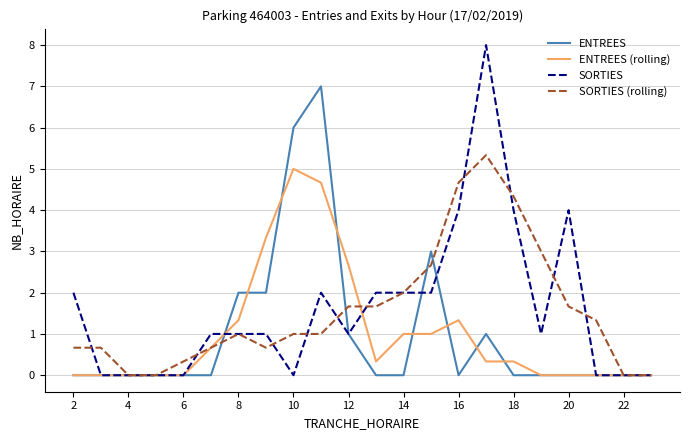

What is the highest value of the SORTIES (rolling) series?

5.3